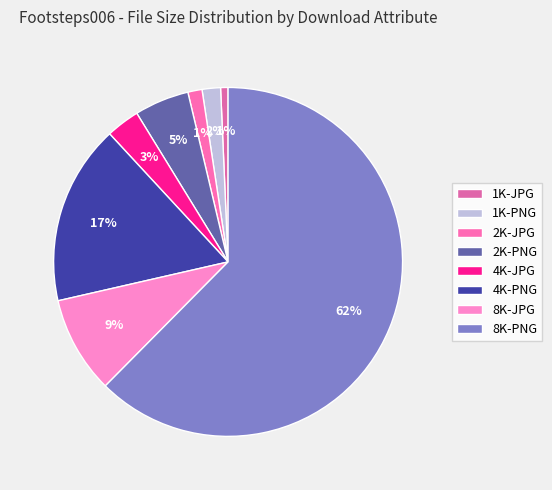

Does any single category account for the majority?

Yes